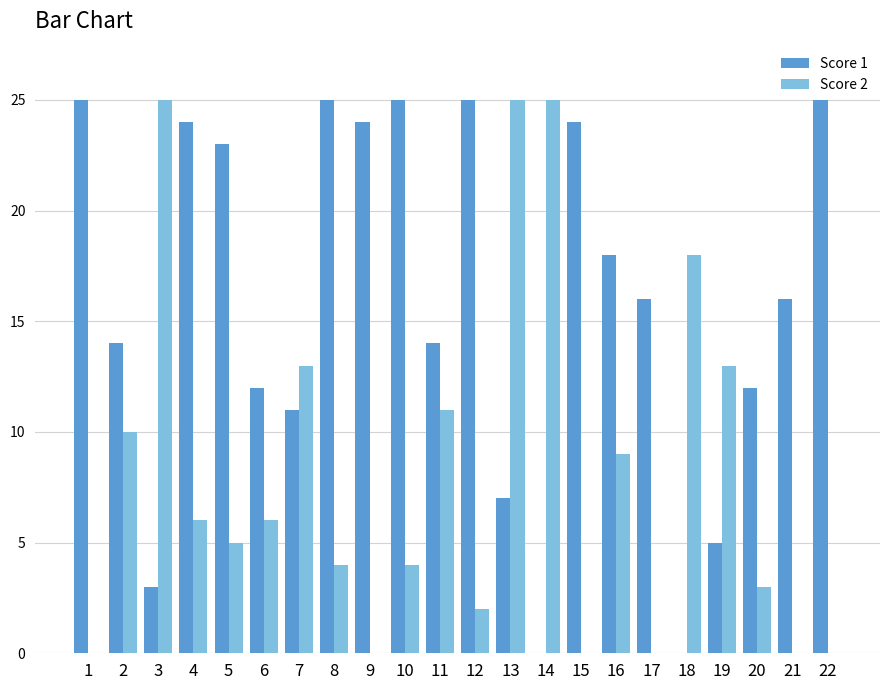

What is the greatest value displayed?

25